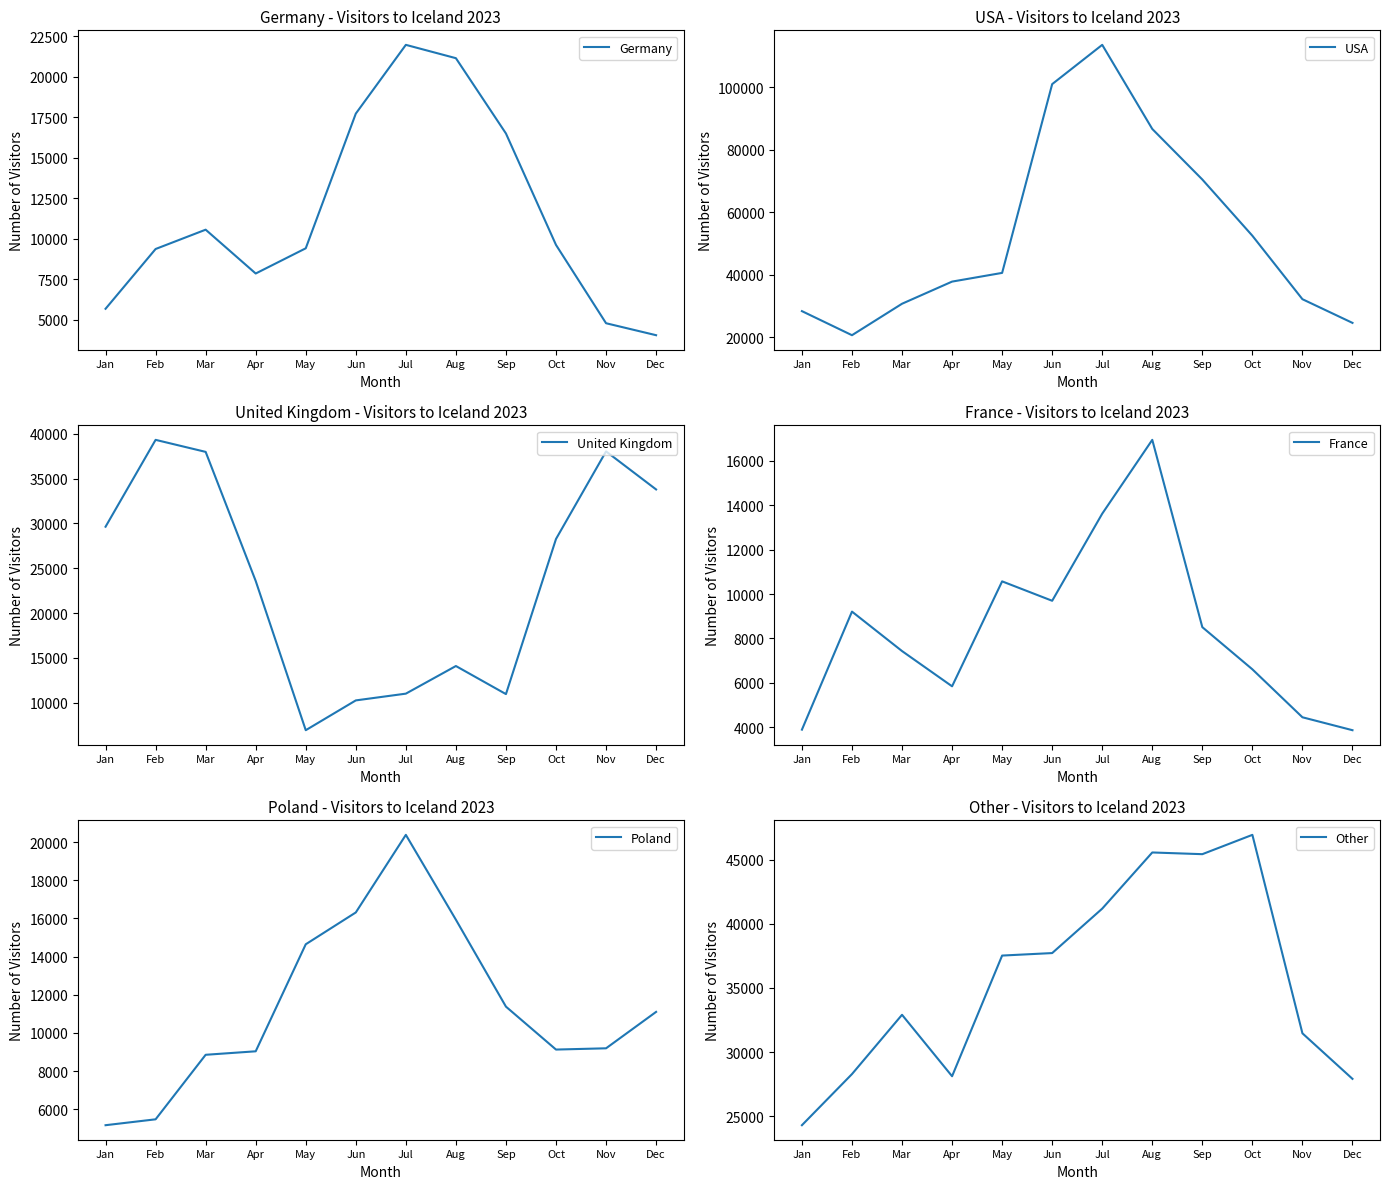

What is the highest value of the USA series?

113568